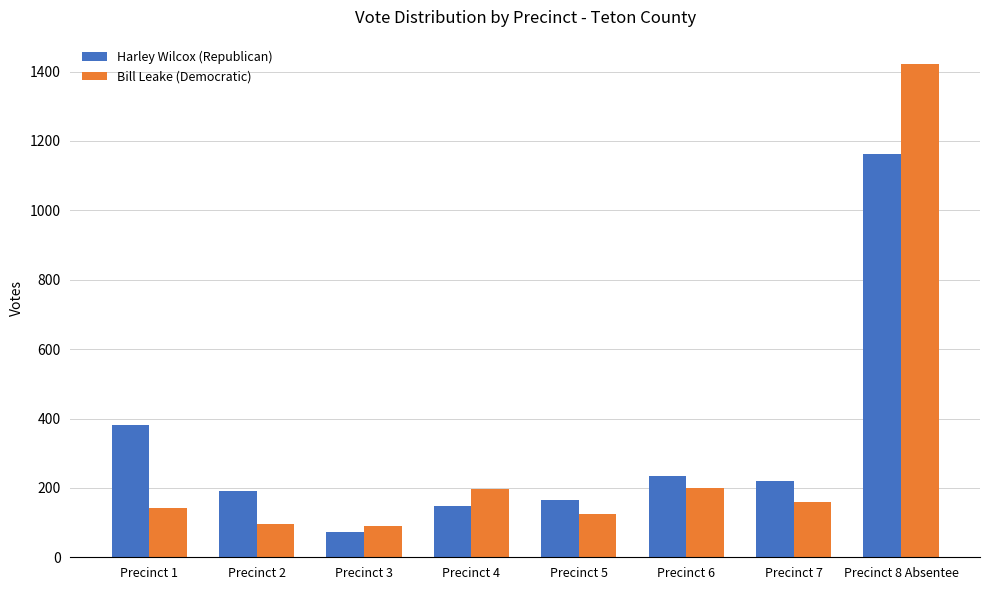

How many bars are there in each group?

2